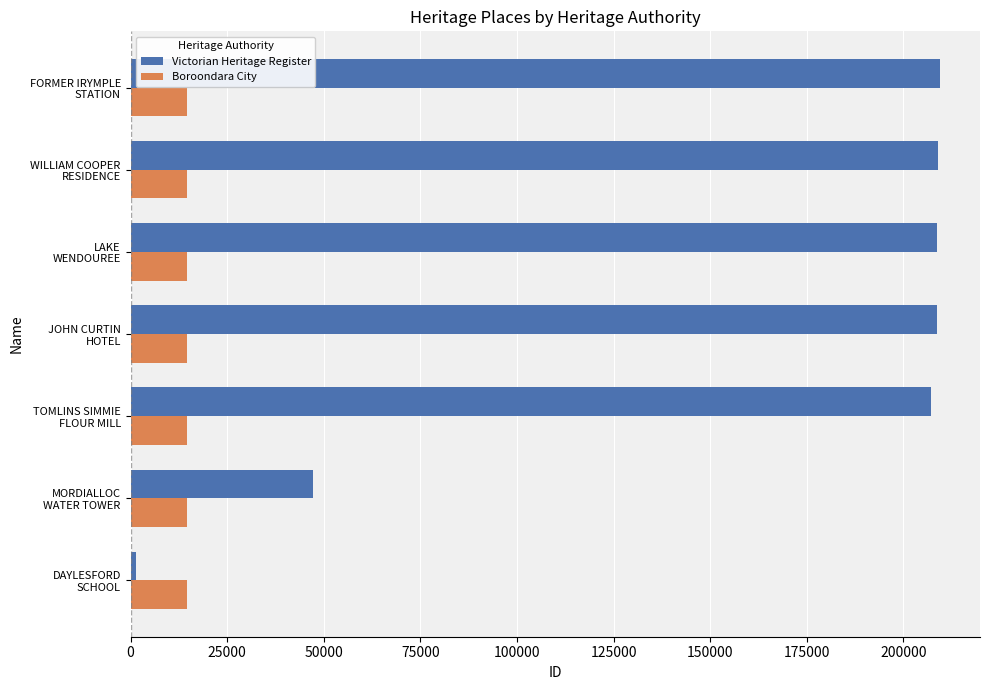

Which series has the largest range (max minus min)?

Victorian Heritage Register